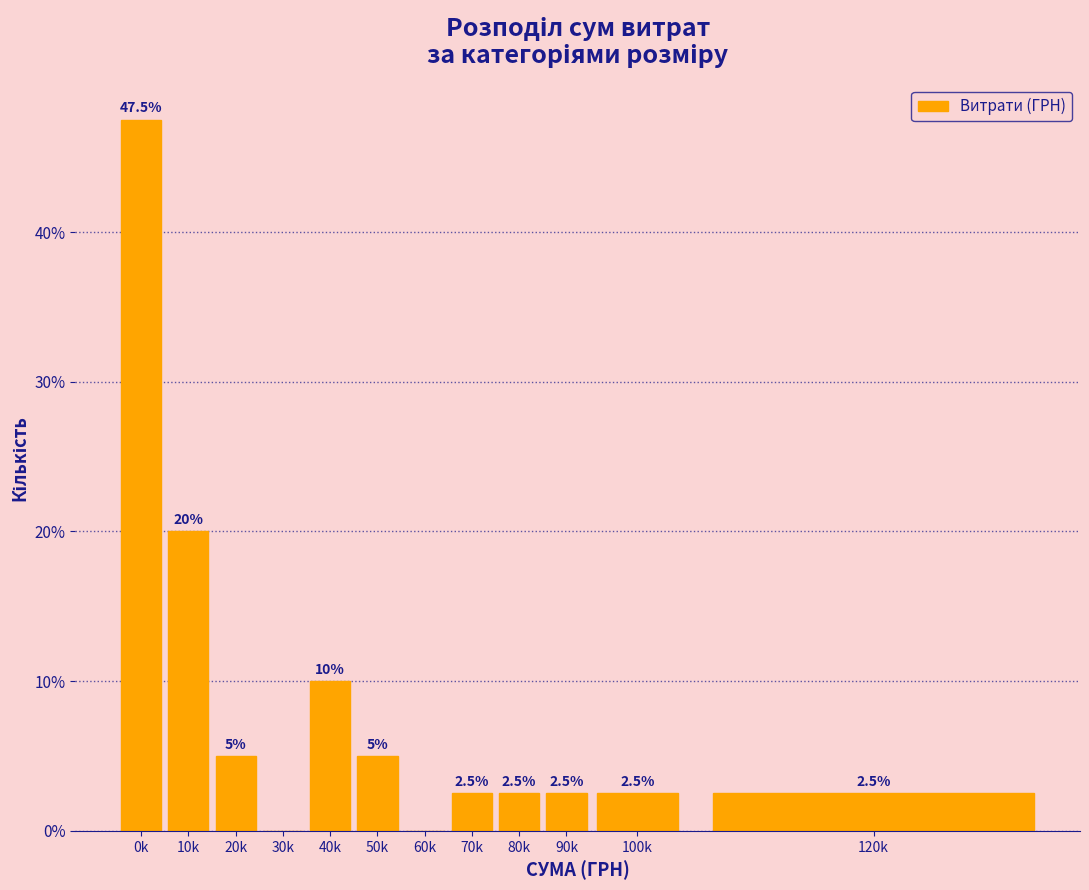

Reading left to right, what are all the values shown in this chart?

0k=47.5	10k=20.0	20k=5.0	30k=0.0	40k=10.0	50k=5.0	60k=0.0	70k=2.5	80k=2.5	90k=2.5	100k=2.5	120k=2.5